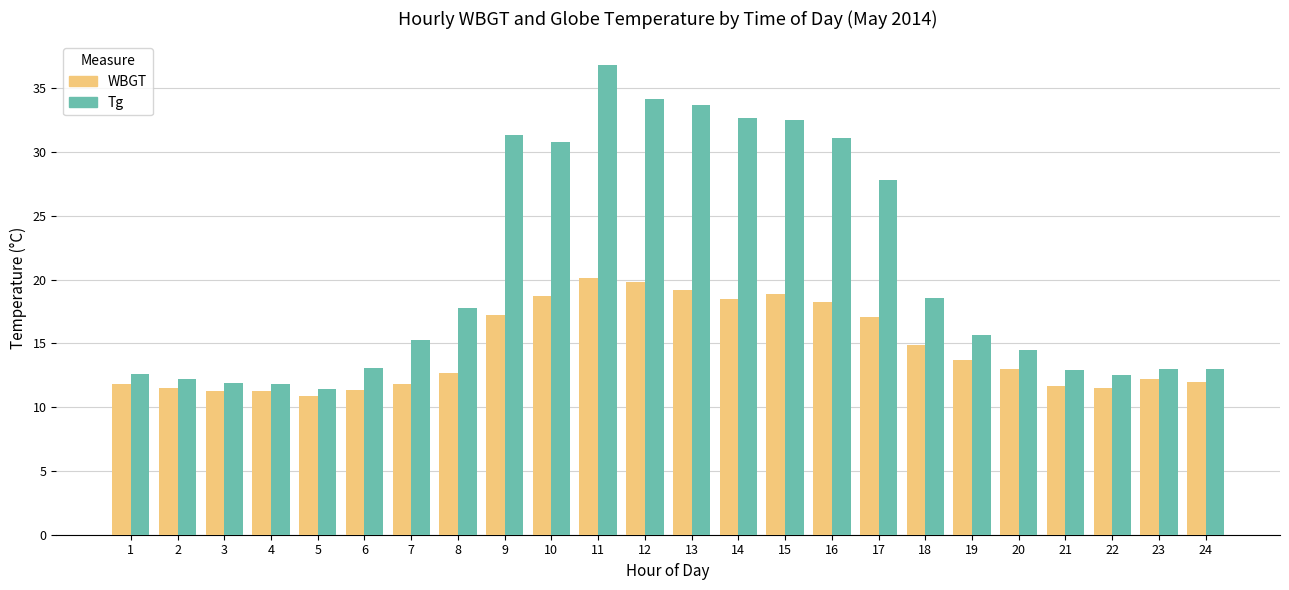

Count the number of categories in the chart.

24